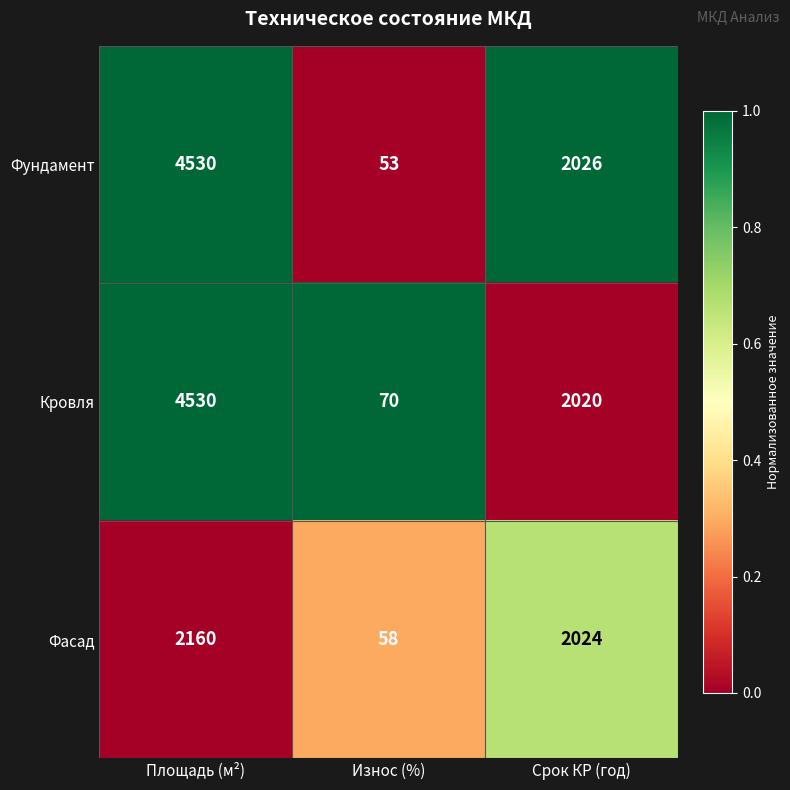

Which category has the lowest value across all series?

Износ (%)